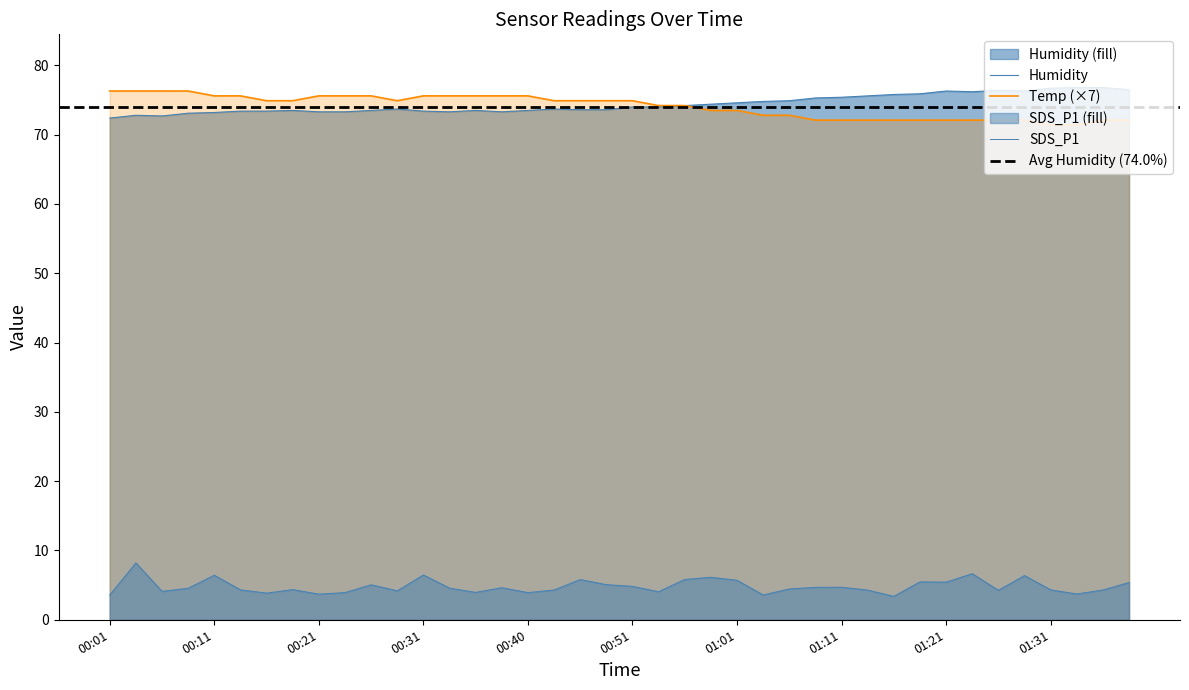

What is the label of the 5th point from the left?

00:11